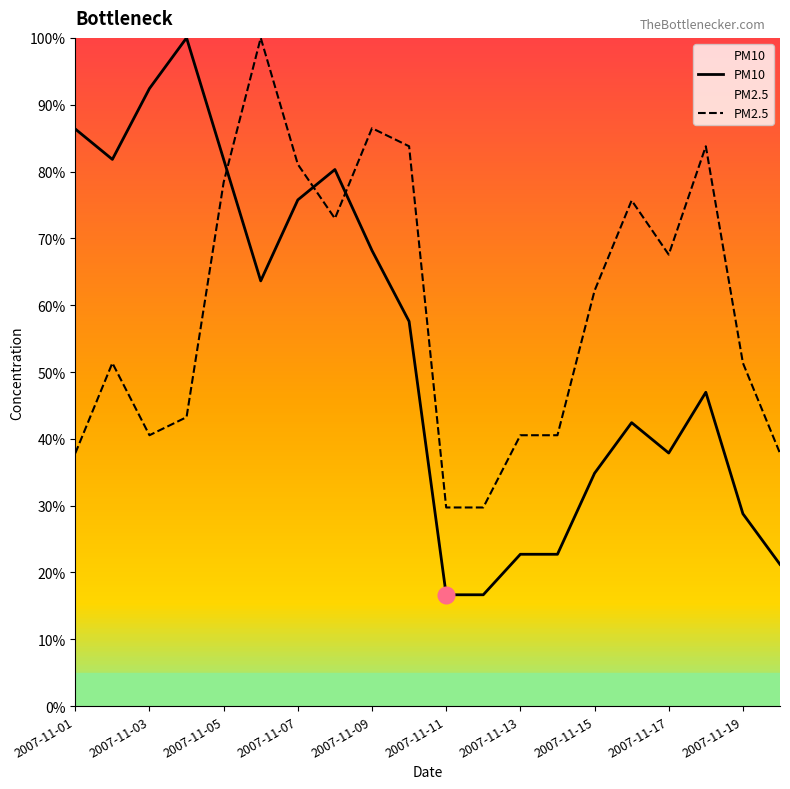

In PM2.5, how many points are higher than both neighbors (excluding endpoints)?

5